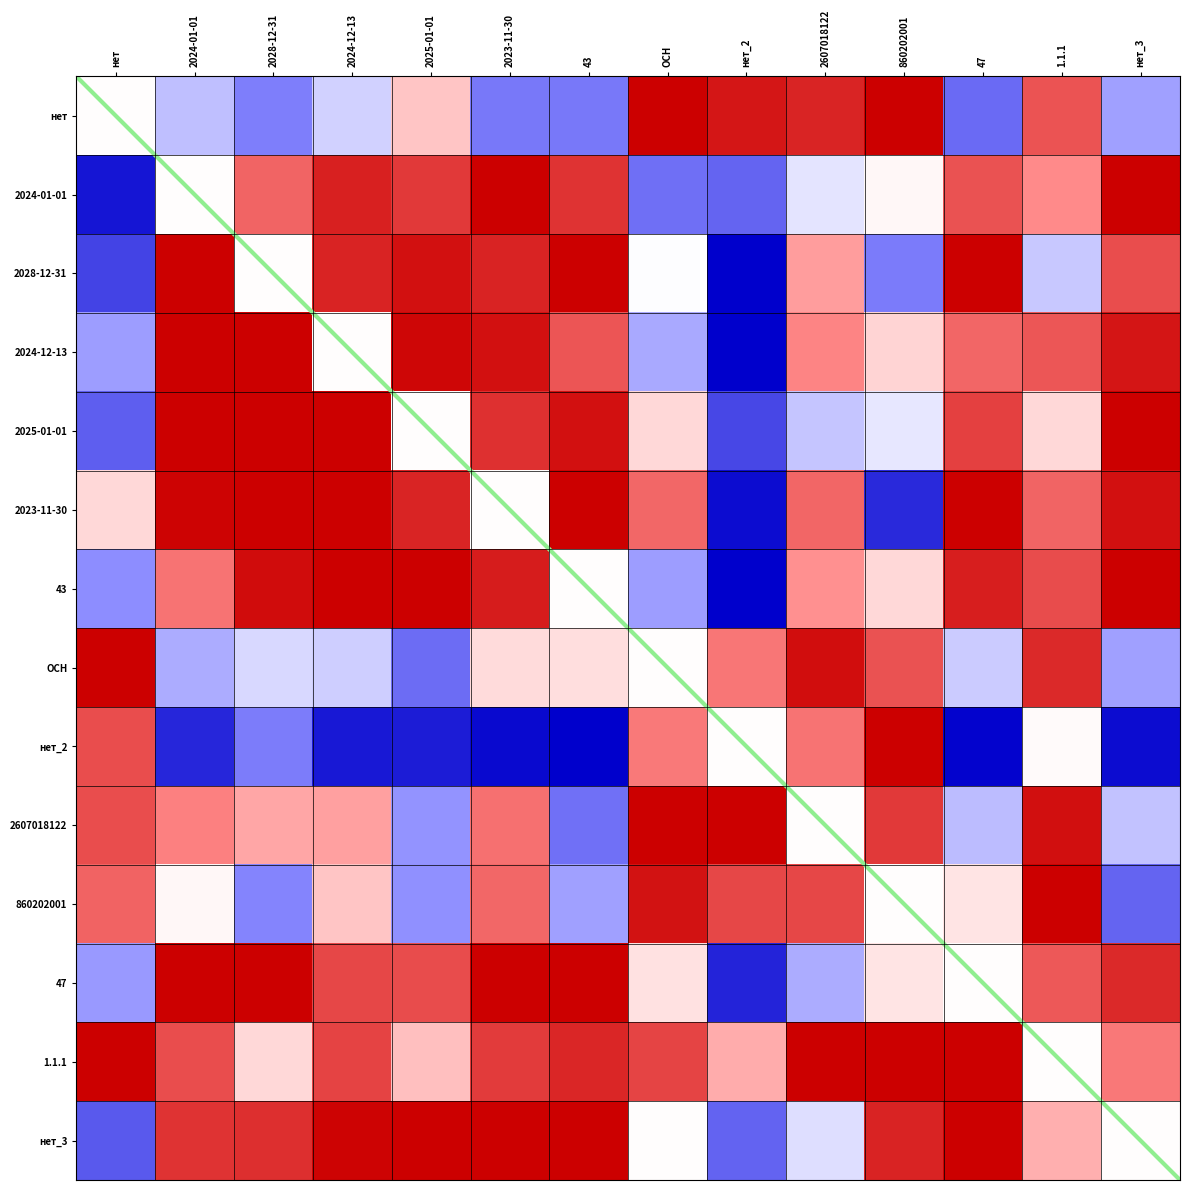

Reading left to right, list all the values displayed in this chart.

нет: нет=0.0	2024-01-01=-0.2	2028-12-31=-0.4	2024-12-13=-0.1	2025-01-01=0.1	2023-11-30=-0.4	43=-0.4	ОСН=1.0	нет_2=0.9	2607018122=0.8	860202001=1.0	47=-0.4	1.1.1=0.6	нет_3=-0.2
2024-01-01: нет=-0.9	2024-01-01=0.0	2028-12-31=0.5	2024-12-13=0.8	2025-01-01=0.7	2023-11-30=1.0	43=0.7	ОСН=-0.4	нет_2=-0.5	2607018122=-0.1	860202001=0.0	47=0.6	1.1.1=0.3	нет_3=1.0
2028-12-31: нет=-0.7	2024-01-01=1.0	2028-12-31=0.0	2024-12-13=0.8	2025-01-01=0.9	2023-11-30=0.8	43=1.0	ОСН=-0.0	нет_2=-1.0	2607018122=0.2	860202001=-0.4	47=1.0	1.1.1=-0.1	нет_3=0.6
2024-12-13: нет=-0.2	2024-01-01=1.0	2028-12-31=1.0	2024-12-13=0.0	2025-01-01=1.0	2023-11-30=0.9	43=0.6	ОСН=-0.2	нет_2=-1.0	2607018122=0.3	860202001=0.1	47=0.5	1.1.1=0.6	нет_3=0.9
2025-01-01: нет=-0.5	2024-01-01=1.0	2028-12-31=1.0	2024-12-13=1.0	2025-01-01=0.0	2023-11-30=0.7	43=0.9	ОСН=0.1	нет_2=-0.6	2607018122=-0.1	860202001=-0.1	47=0.7	1.1.1=0.1	нет_3=1.0
2023-11-30: нет=0.1	2024-01-01=1.0	2028-12-31=1.0	2024-12-13=1.0	2025-01-01=0.8	2023-11-30=0.0	43=1.0	ОСН=0.5	нет_2=-0.9	2607018122=0.5	860202001=-0.8	47=1.0	1.1.1=0.5	нет_3=0.9
43: нет=-0.3	2024-01-01=0.4	2028-12-31=0.9	2024-12-13=1.0	2025-01-01=1.0	2023-11-30=0.8	43=0.0	ОСН=-0.2	нет_2=-1.0	2607018122=0.3	860202001=0.1	47=0.8	1.1.1=0.6	нет_3=1.0
ОСН: нет=1.0	2024-01-01=-0.2	2028-12-31=-0.1	2024-12-13=-0.1	2025-01-01=-0.4	2023-11-30=0.1	43=0.1	ОСН=0.0	нет_2=0.4	2607018122=0.9	860202001=0.6	47=-0.1	1.1.1=0.8	нет_3=-0.2
нет_2: нет=0.6	2024-01-01=-0.8	2028-12-31=-0.4	2024-12-13=-0.9	2025-01-01=-0.8	2023-11-30=-0.9	43=-1.0	ОСН=0.4	нет_2=0.0	2607018122=0.4	860202001=1.0	47=-1.0	1.1.1=0.0	нет_3=-0.9
2607018122: нет=0.6	2024-01-01=0.3	2028-12-31=0.2	2024-12-13=0.2	2025-01-01=-0.3	2023-11-30=0.4	43=-0.4	ОСН=1.0	нет_2=1.0	2607018122=0.0	860202001=0.7	47=-0.2	1.1.1=0.9	нет_3=-0.2
860202001: нет=0.5	2024-01-01=0.0	2028-12-31=-0.3	2024-12-13=0.1	2025-01-01=-0.3	2023-11-30=0.5	43=-0.2	ОСН=0.9	нет_2=0.6	2607018122=0.6	860202001=0.0	47=0.1	1.1.1=1.0	нет_3=-0.5
47: нет=-0.3	2024-01-01=1.0	2028-12-31=1.0	2024-12-13=0.6	2025-01-01=0.6	2023-11-30=1.0	43=1.0	ОСН=0.1	нет_2=-0.8	2607018122=-0.2	860202001=0.1	47=0.0	1.1.1=0.5	нет_3=0.8
1.1.1: нет=1.0	2024-01-01=0.6	2028-12-31=0.1	2024-12-13=0.7	2025-01-01=0.2	2023-11-30=0.7	43=0.8	ОСН=0.6	нет_2=0.2	2607018122=1.0	860202001=1.0	47=1.0	1.1.1=0.0	нет_3=0.4
нет_3: нет=-0.5	2024-01-01=0.7	2028-12-31=0.8	2024-12-13=1.0	2025-01-01=1.0	2023-11-30=1.0	43=1.0	ОСН=0.0	нет_2=-0.5	2607018122=-0.1	860202001=0.8	47=1.0	1.1.1=0.2	нет_3=0.0